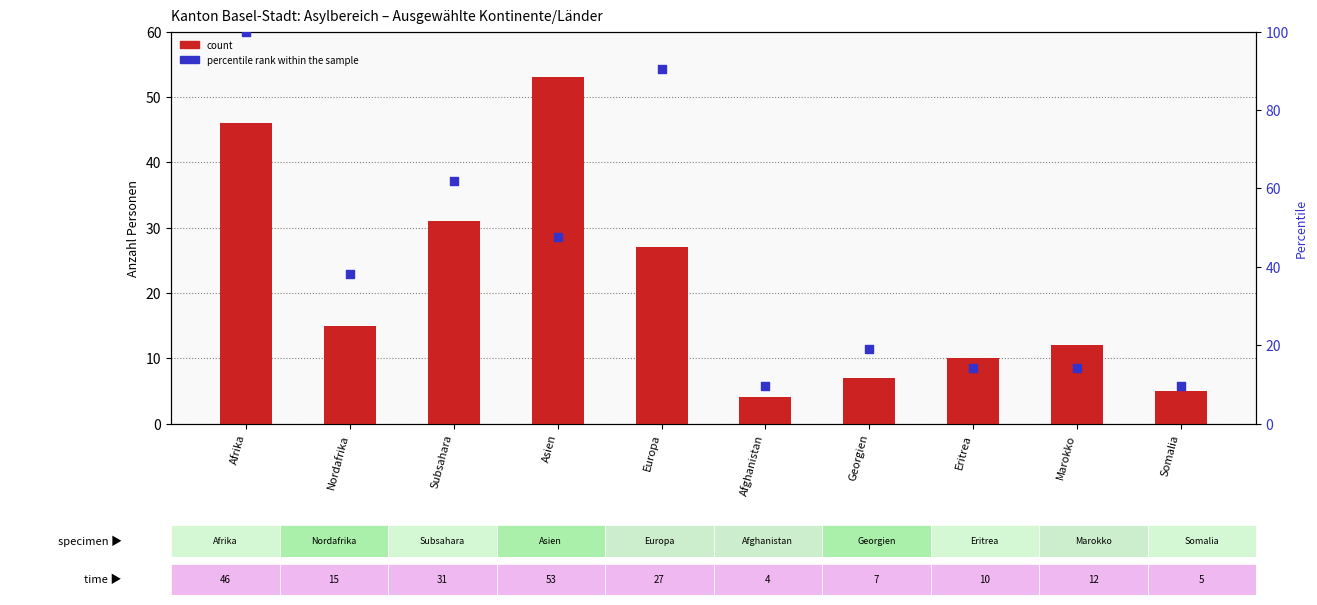

At which category is the sum across all series the highest?

Afrika